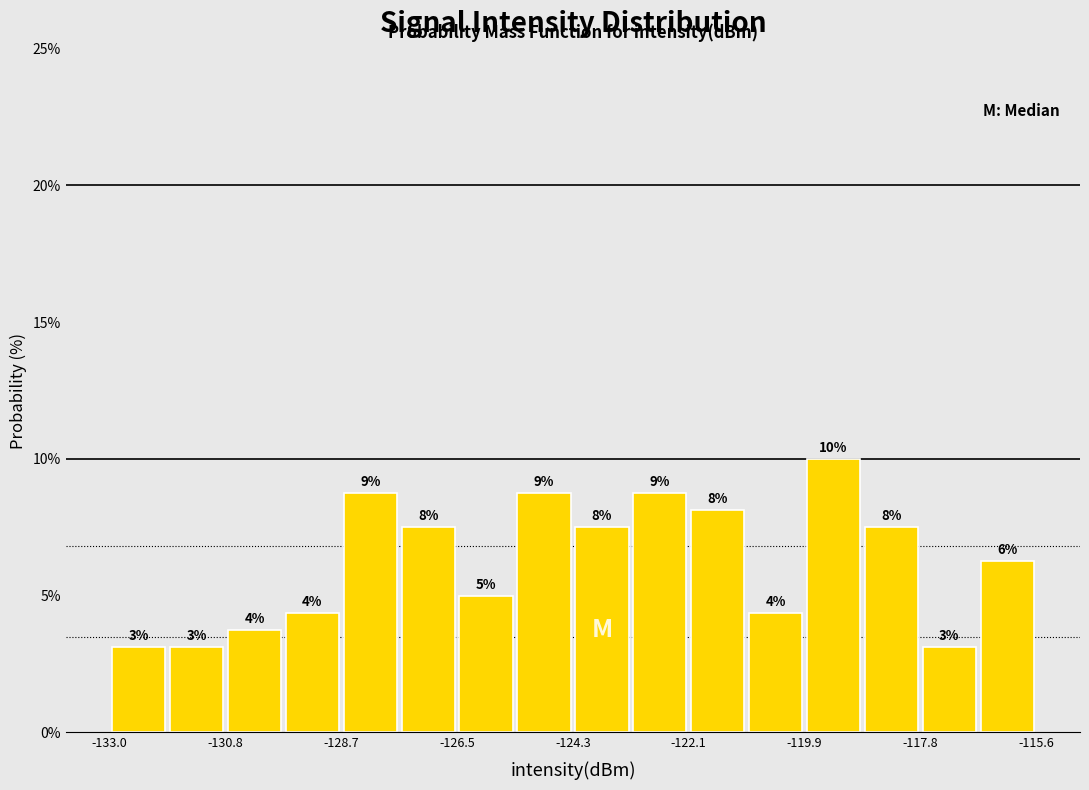

Read against the x-axis, roughly where is the centre of the tallest bar?

-119.5